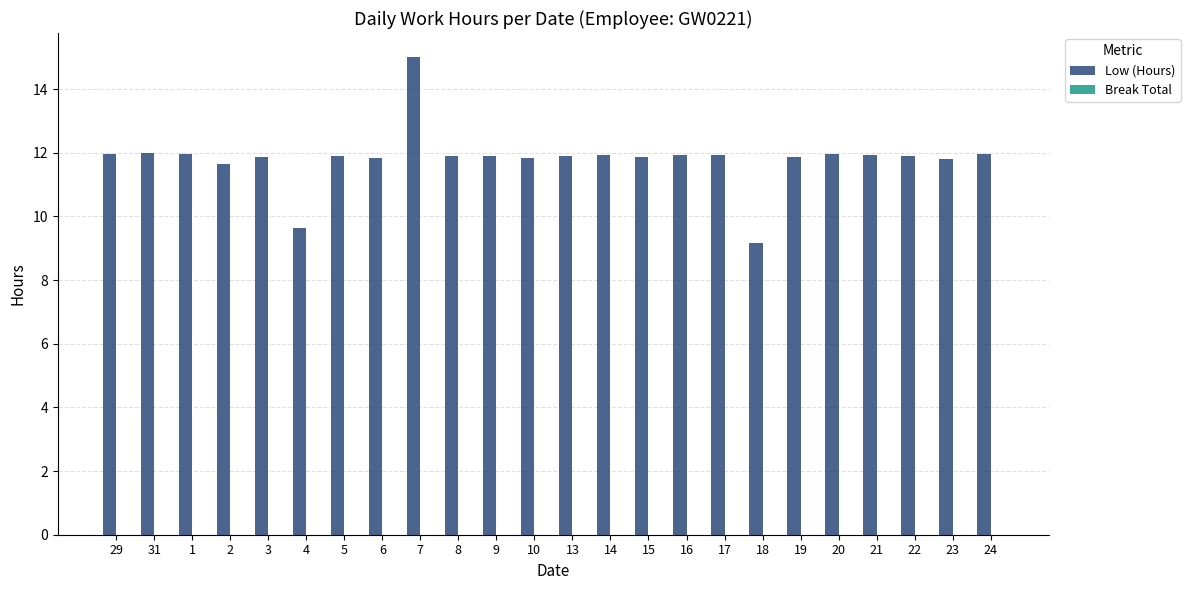

What position from the right is 17?

8